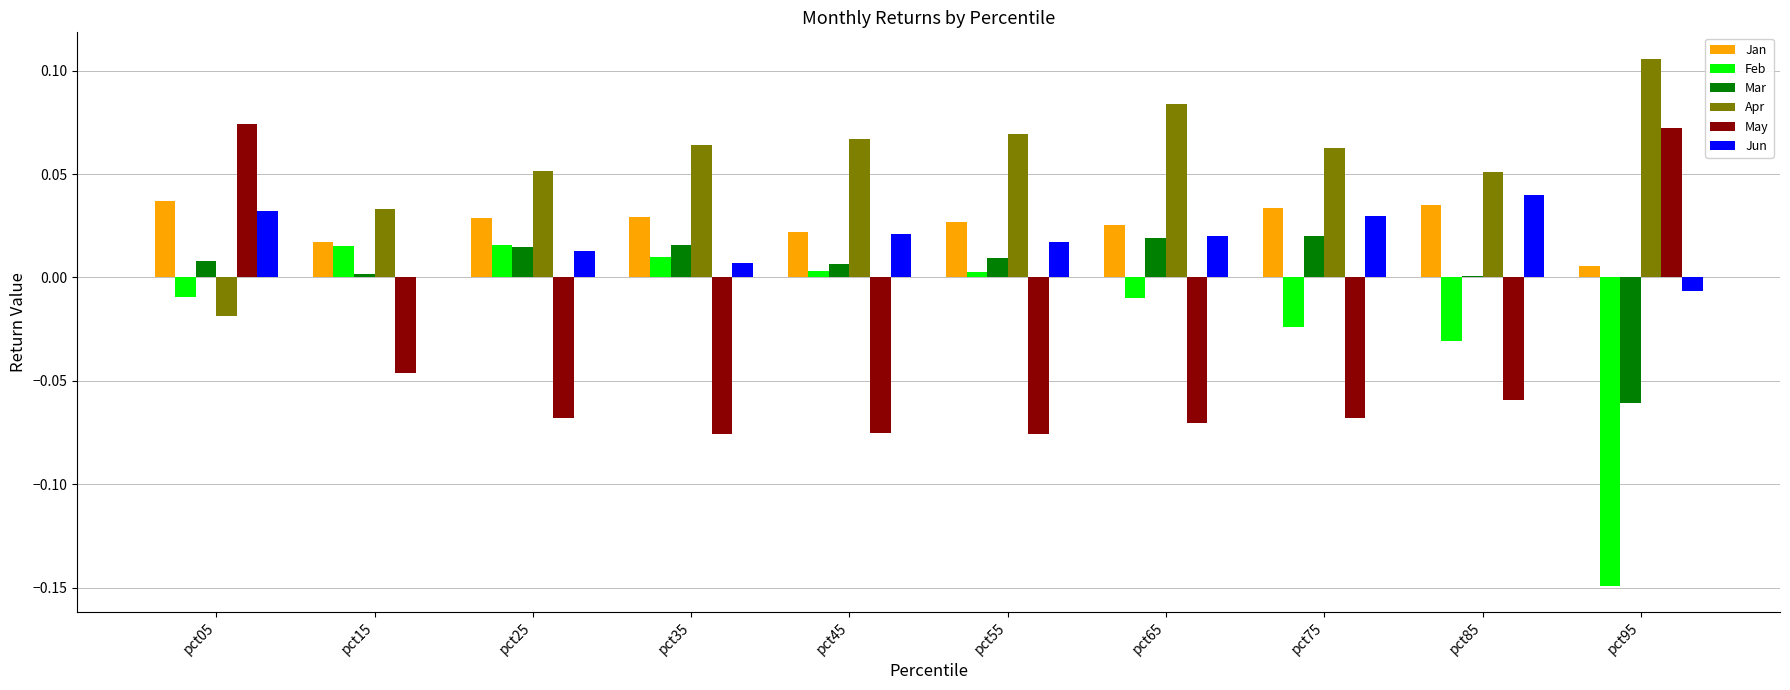

At which category is the sum across all series the highest?

pct05